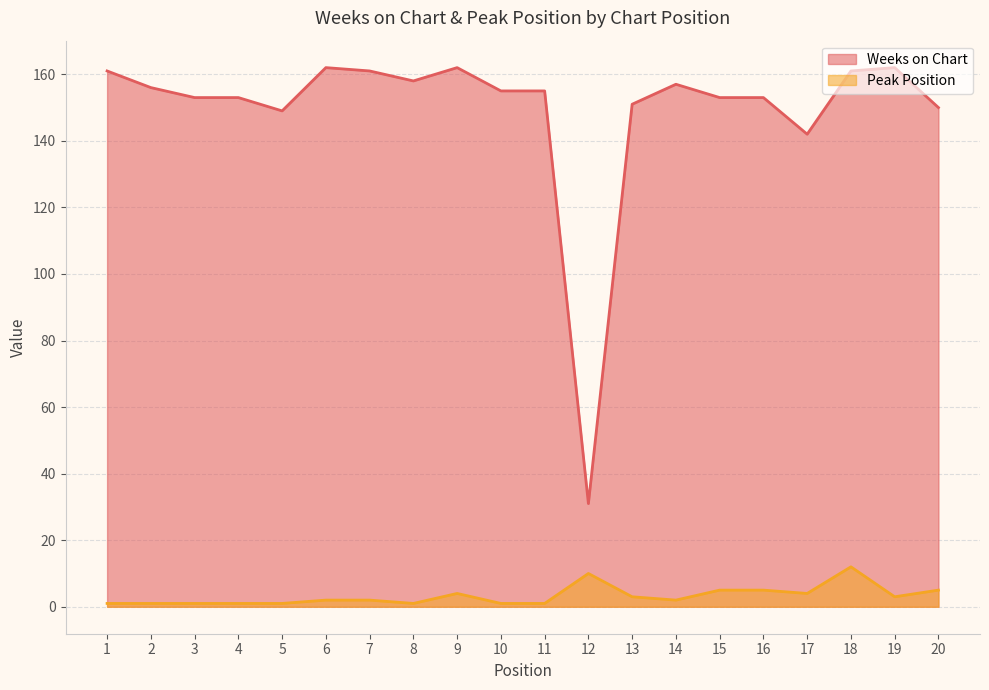

What is the value of the Weeks on Chart point at the 9th from the left?

162